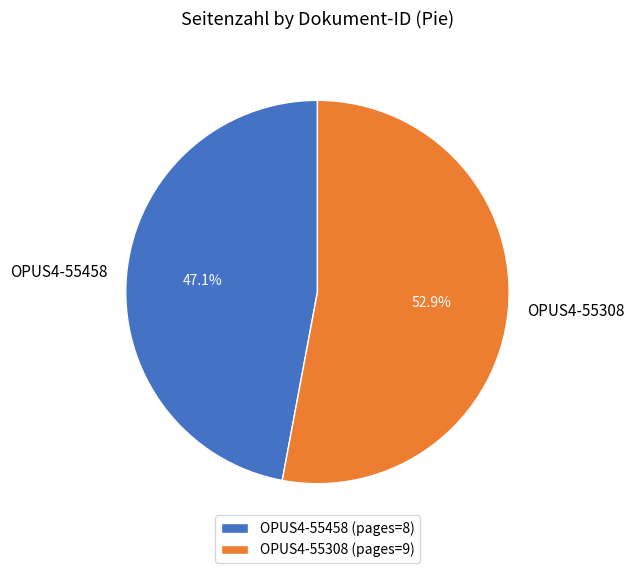

Rank the categories by value from lowest to highest.

OPUS4-55458, OPUS4-55308